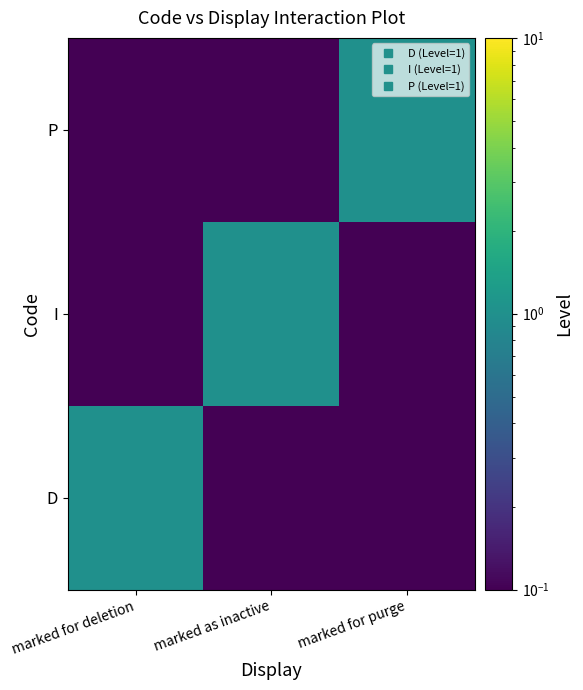

Reading left to right, list all the values displayed in this chart.

D: marked for deletion=1.0	marked as inactive=0.0	marked for purge=0.0
I: marked for deletion=0.0	marked as inactive=1.0	marked for purge=0.0
P: marked for deletion=0.0	marked as inactive=0.0	marked for purge=1.0